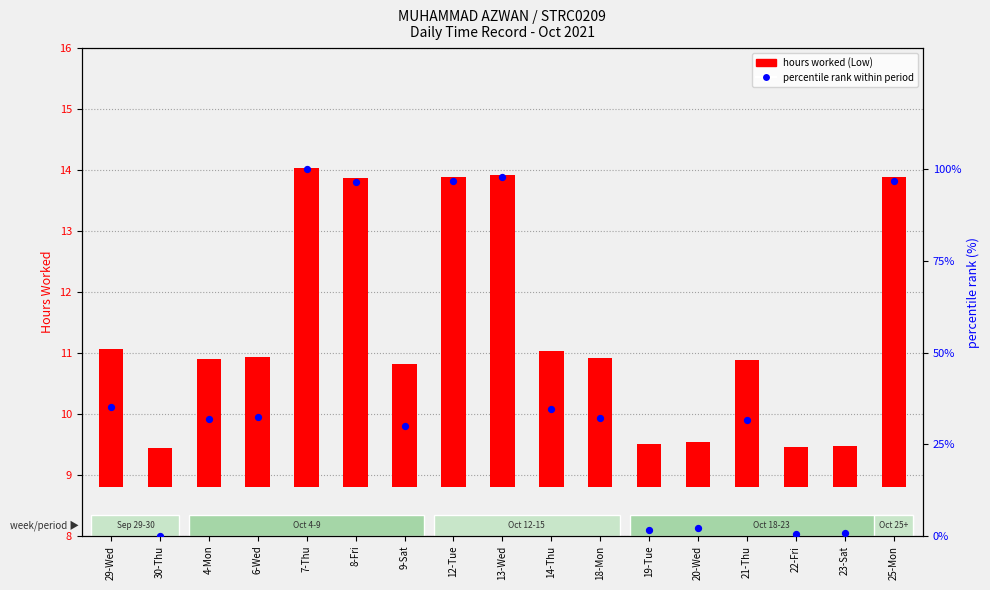

Which series reaches the minimum Y coordinate?

percentile rank within period